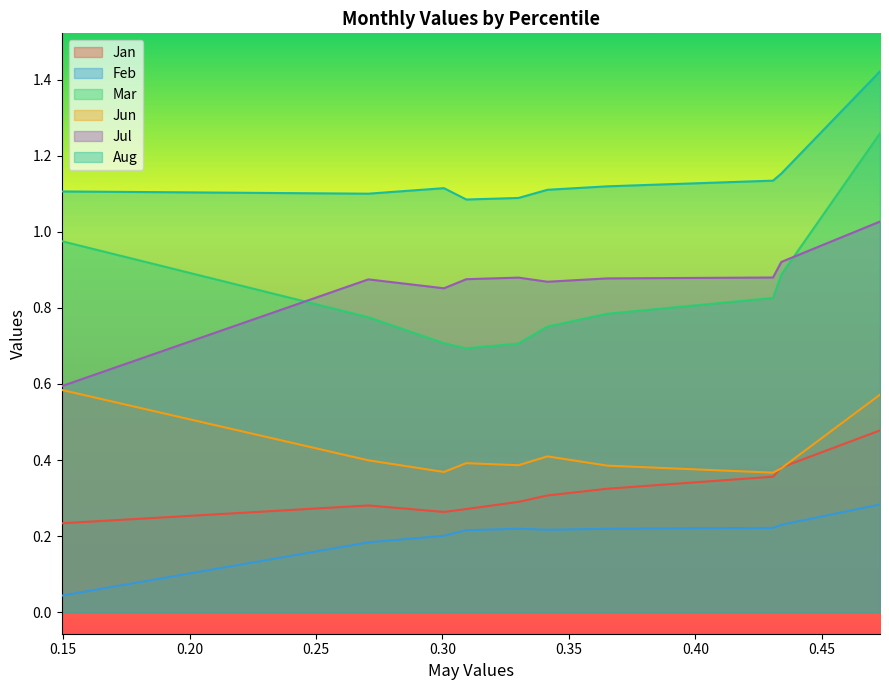

True or false: Jul and Aug cross at least once.

False